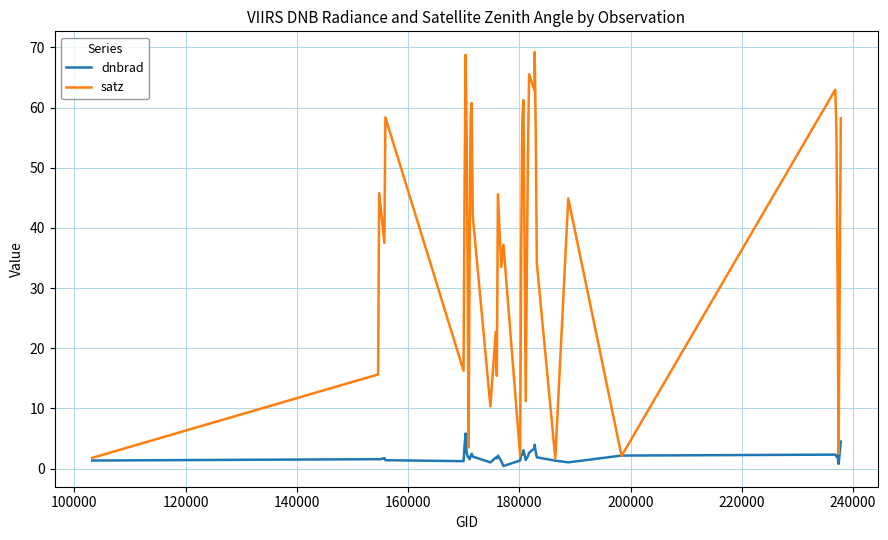

At how many categories does at least one series exceed 26?

28